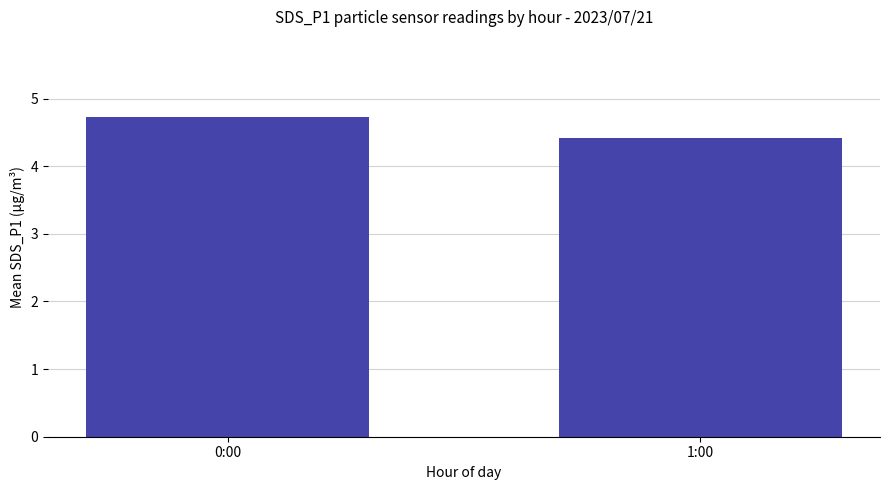

What is the value of the 2nd bar from the left?

4.4